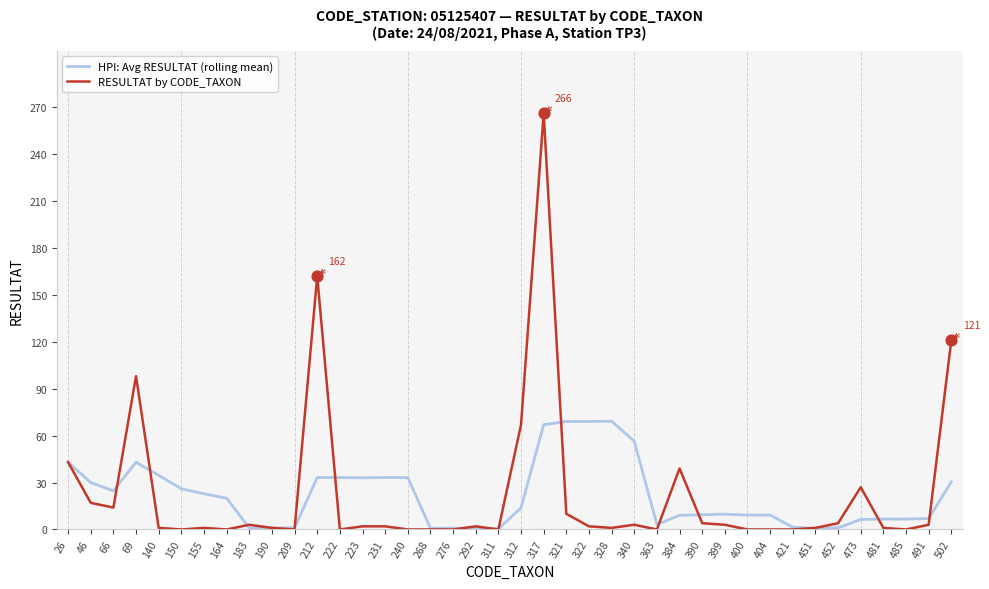

At which category is the sum across all series the highest?

317